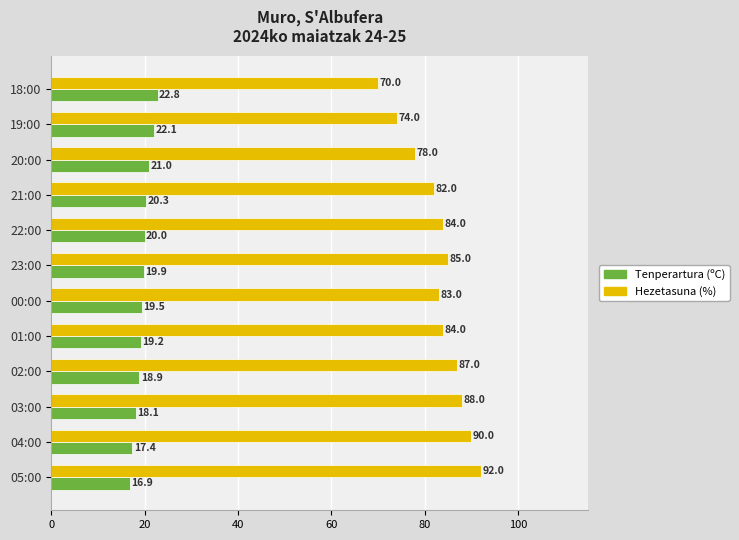

Which category has the lowest value in the Hezetasuna (%) series?

18:00